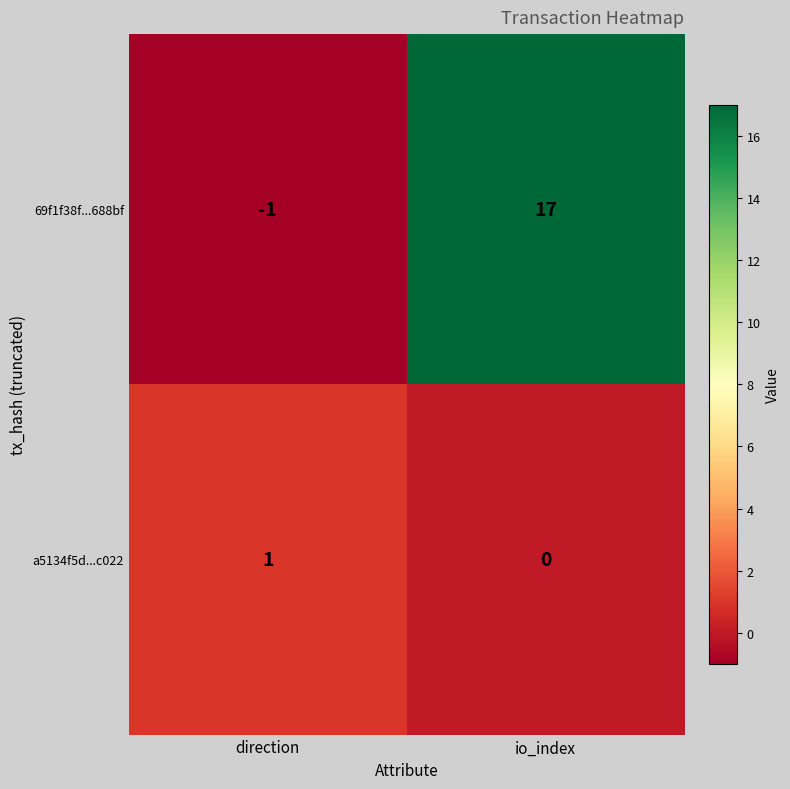

What is the difference between the maximum and minimum values in the 69f1f38f...688bf series?

18